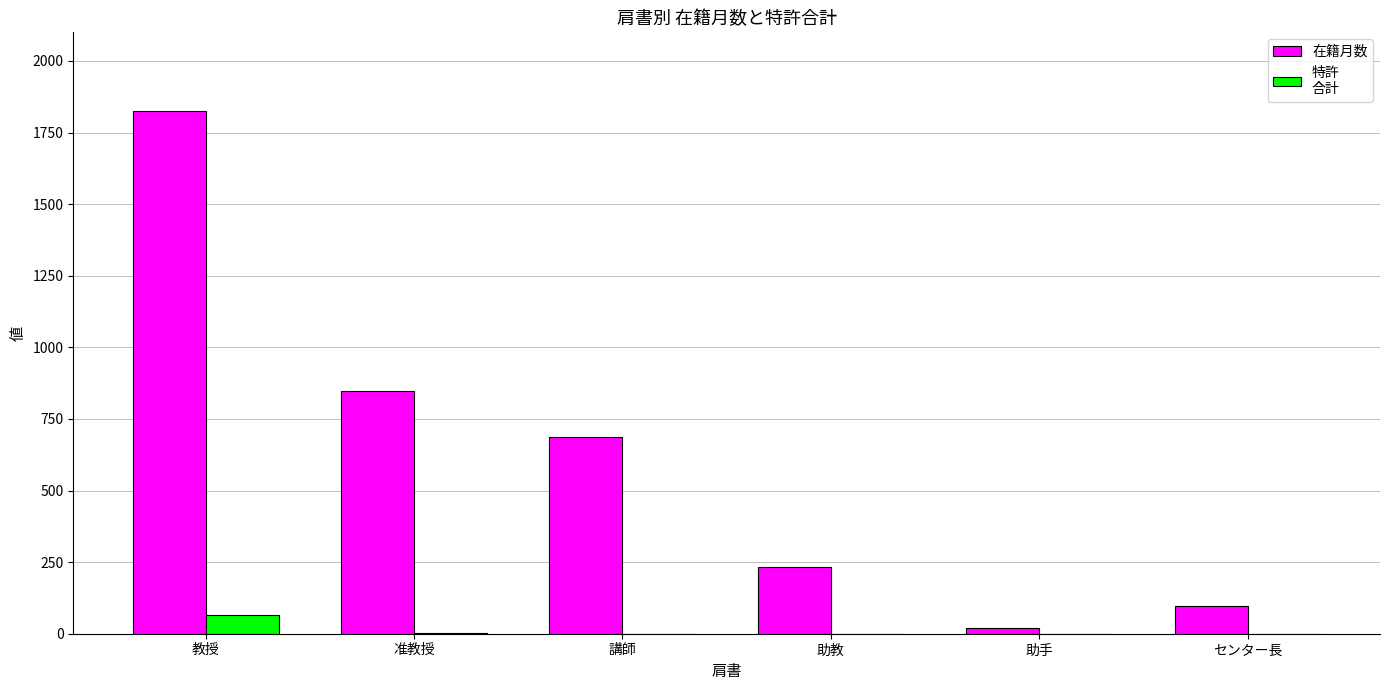

At which category is the sum across all series the highest?

教授